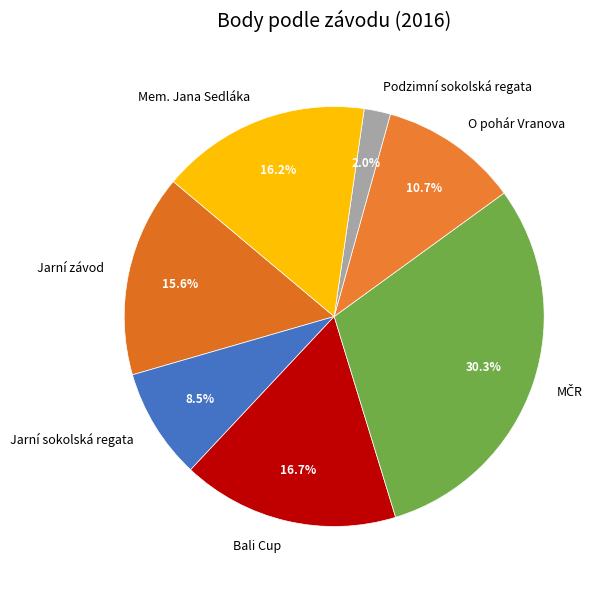

Is there a majority slice in this chart?

No